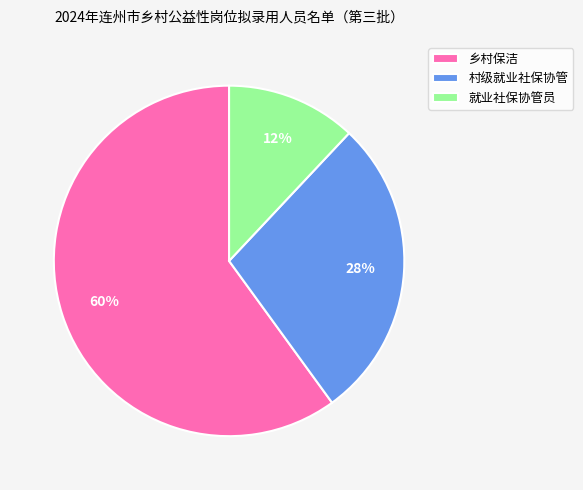

What is the ratio of the value at 村级就业社保协管 to the value at 就业社保协管员?

2.3